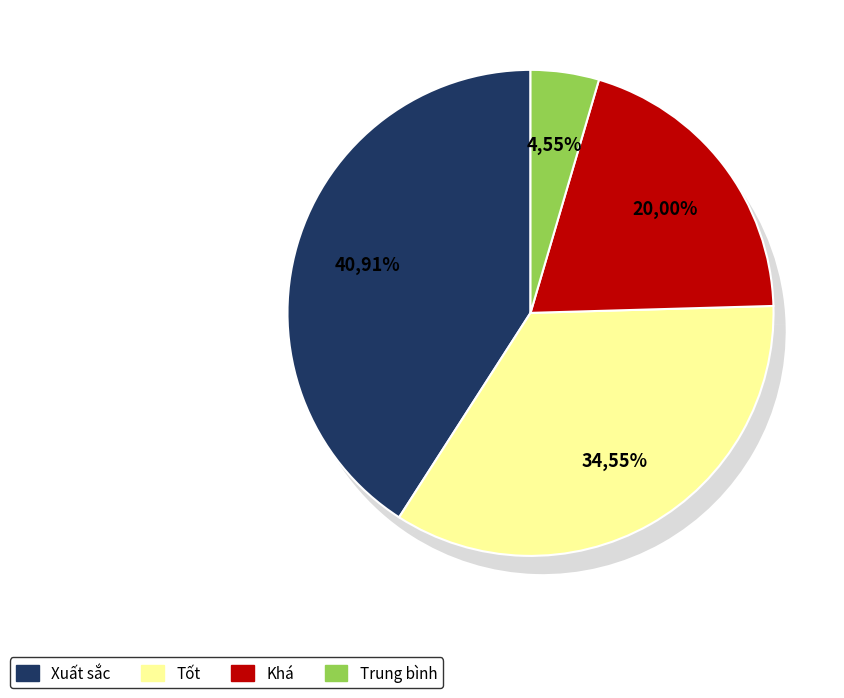

Rank the categories by value from highest to lowest.

Xuất sắc, Tốt, Khá, Trung bình